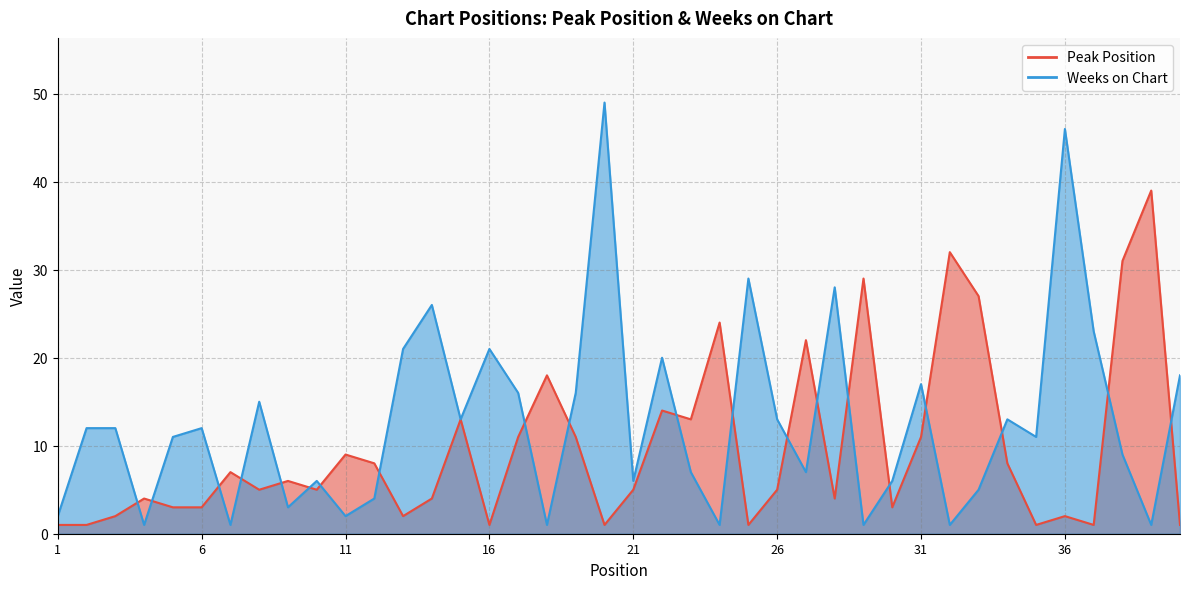

What is the total value across all series at 32?

33